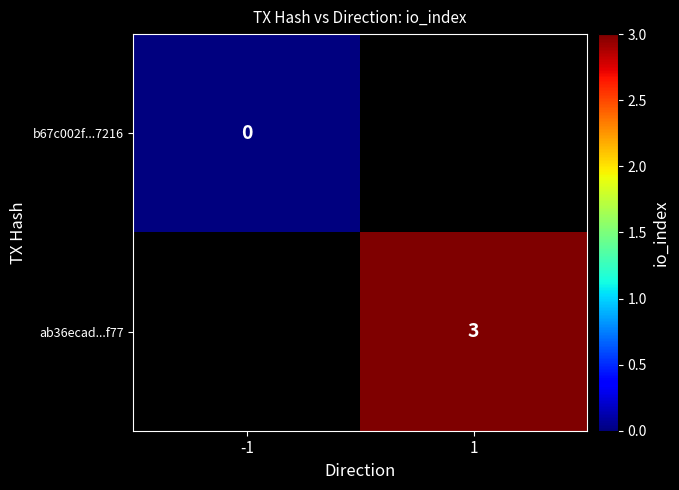

Is it true that ab36ecad...f77 equals 3 at 1?

True